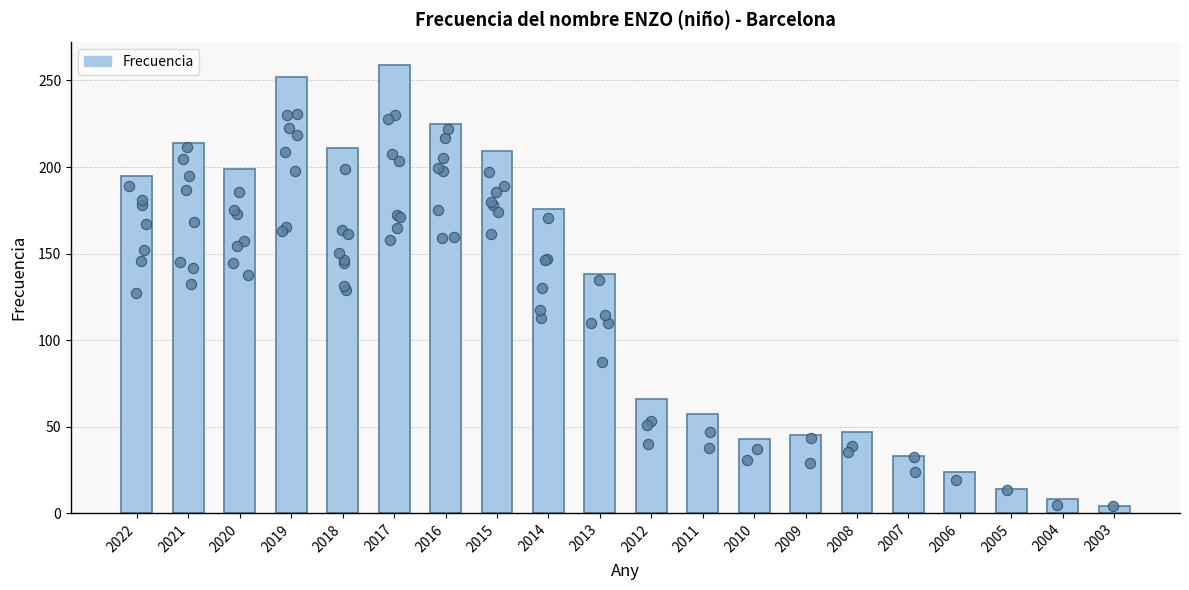

What is the change in value from 2007 to 2006?

-9